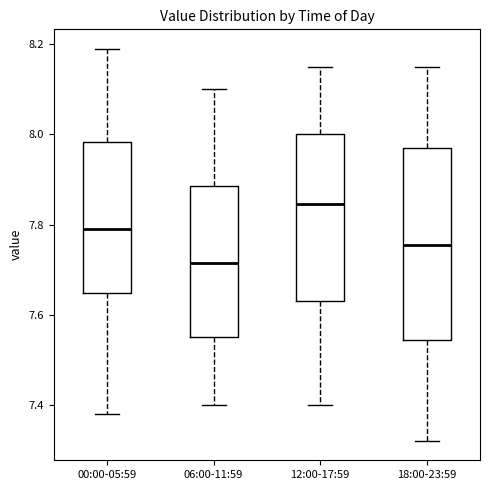

Reading left to right, read every box against the y-axis: the position of its median line, the range the box covers, and the ends of its whiskers. The values are not printed on the chart, so give them approximately, as read against the axis.

00:00-05:59: median 7.80, box 7.64 to 7.98, whiskers 7.38 to 8.20
06:00-11:59: median 7.72, box 7.56 to 7.88, whiskers 7.40 to 8.10
12:00-17:59: median 7.84, box 7.64 to 8.00, whiskers 7.40 to 8.16
18:00-23:59: median 7.76, box 7.54 to 7.98, whiskers 7.32 to 8.16